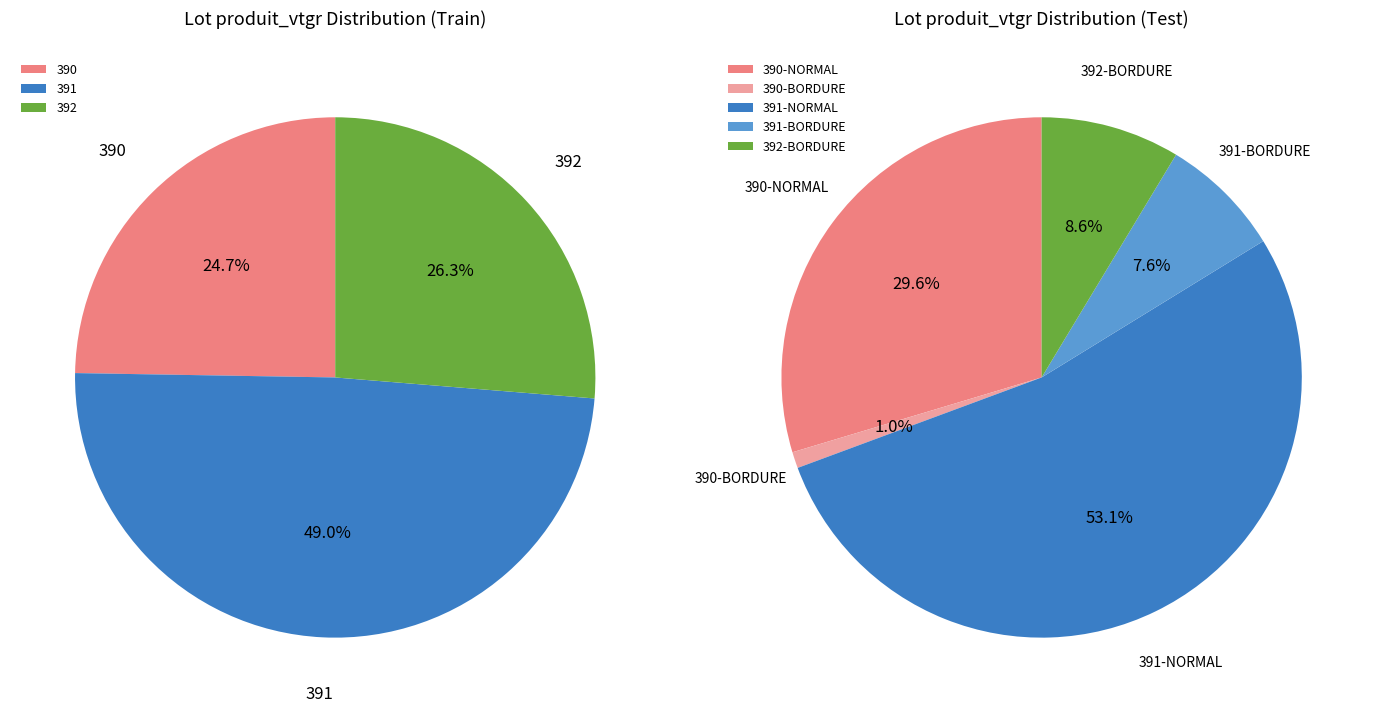

Which category has the biggest portion of the pie?

391